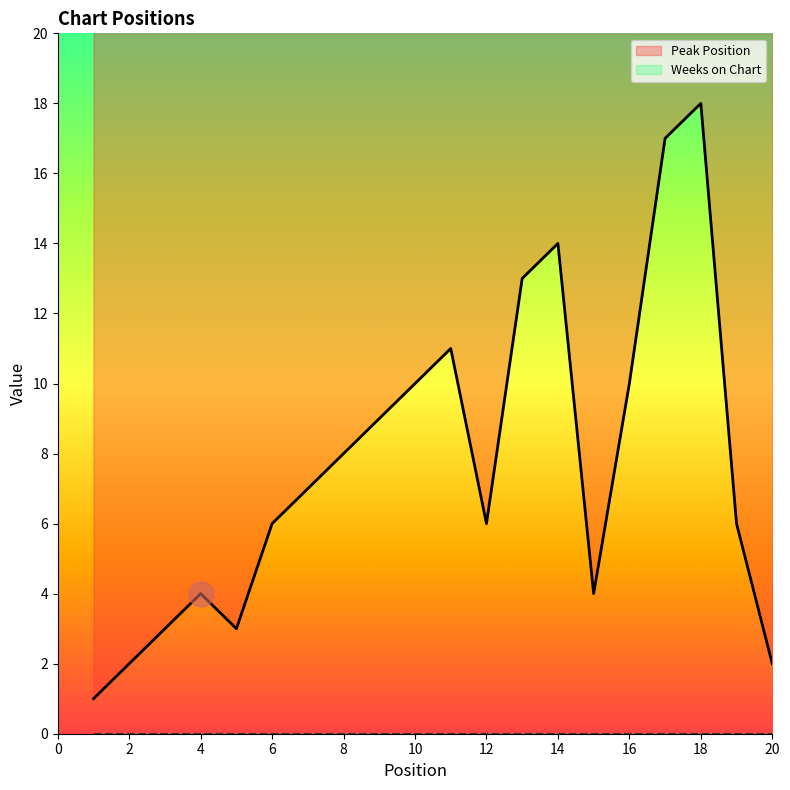

Is it true that Peak Position equals 18 at 16?

False